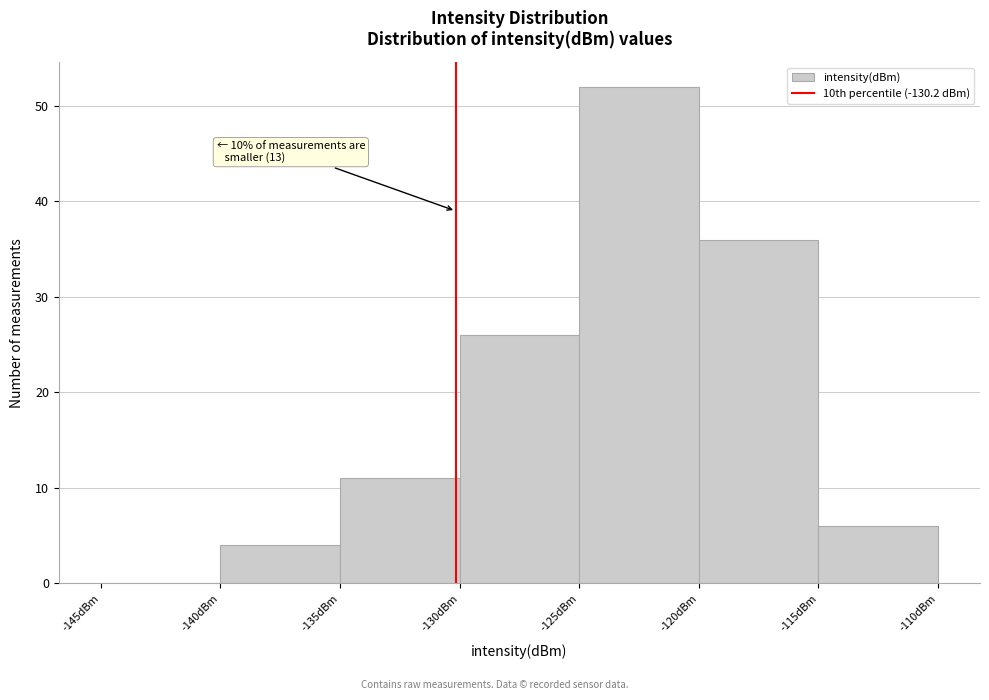

Over which range of the x-axis is the bar tallest?

-125 to -120